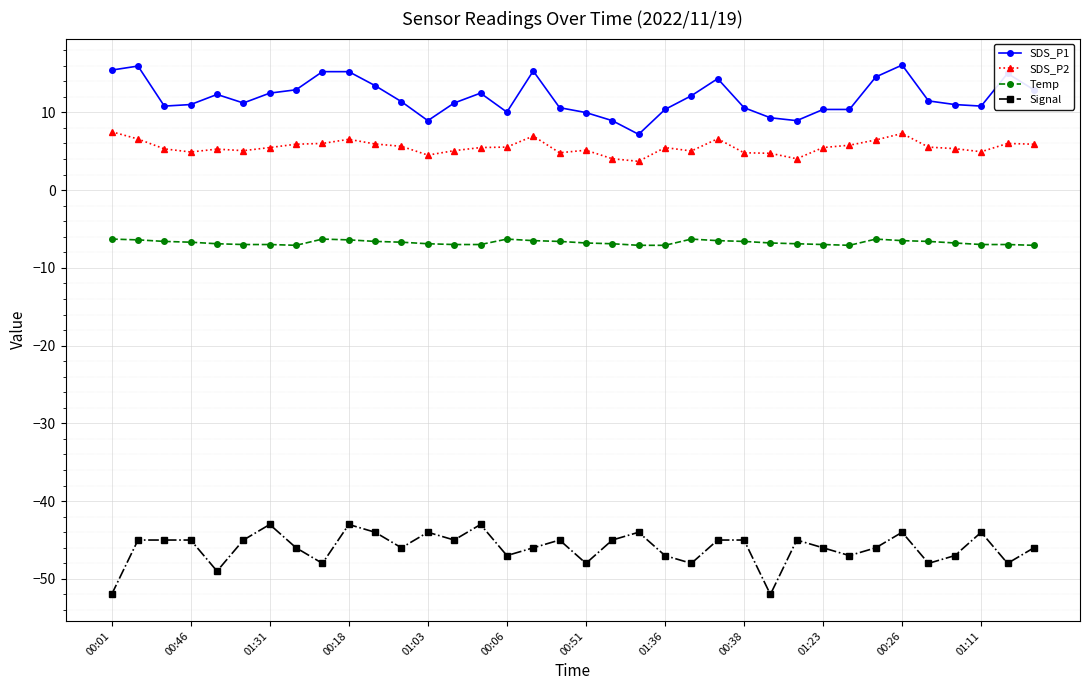

True or false: SDS_P2 and SDS_P1 cross at least once.

False